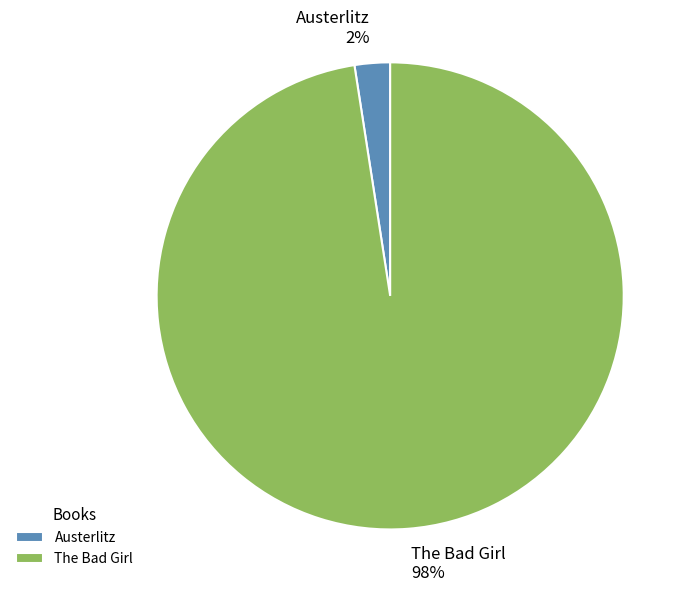

Between The Bad Girl and Austerlitz, which is larger?

The Bad Girl